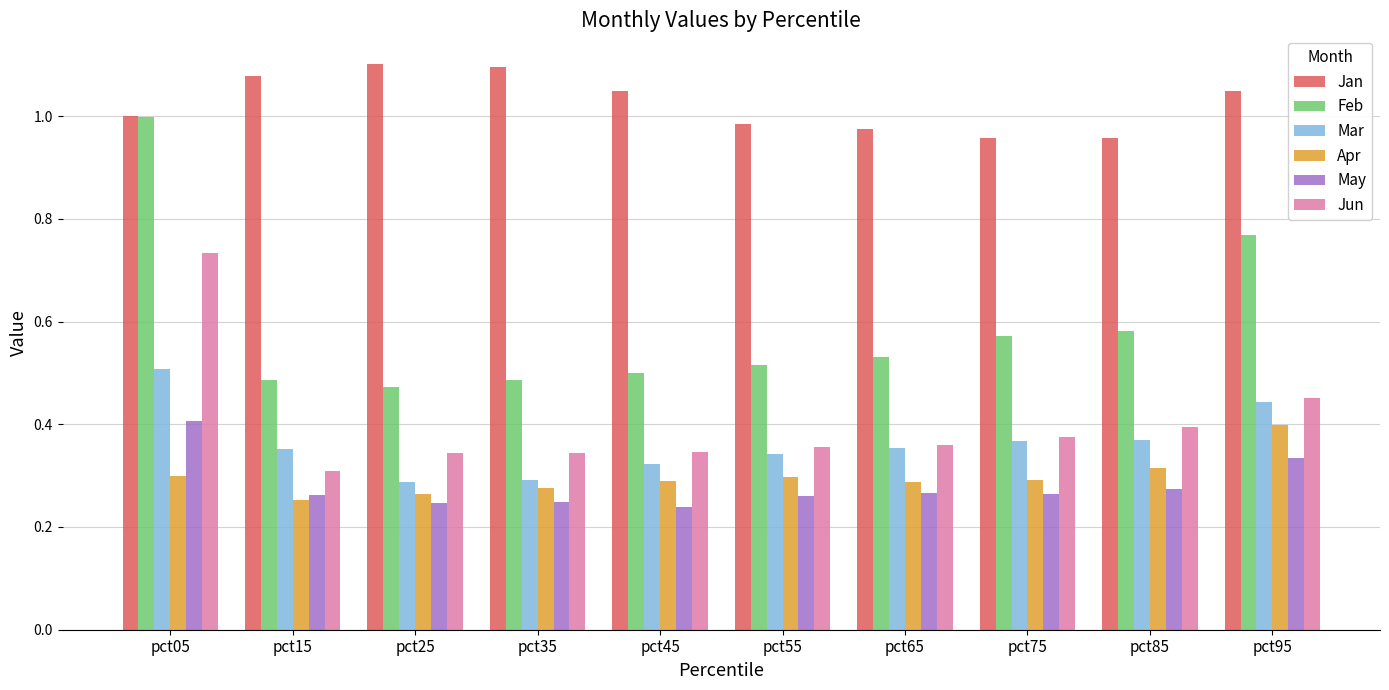

Which category has the highest value in the May series?

pct05